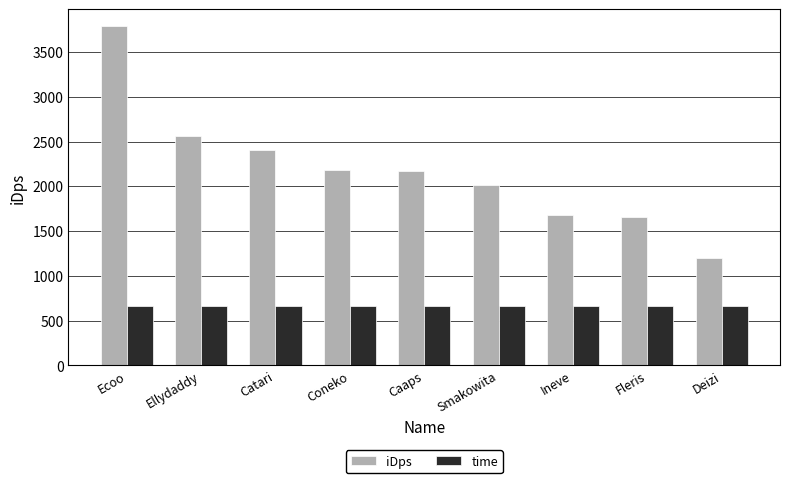

What is the label of the 7th bar from the left?

Ineve